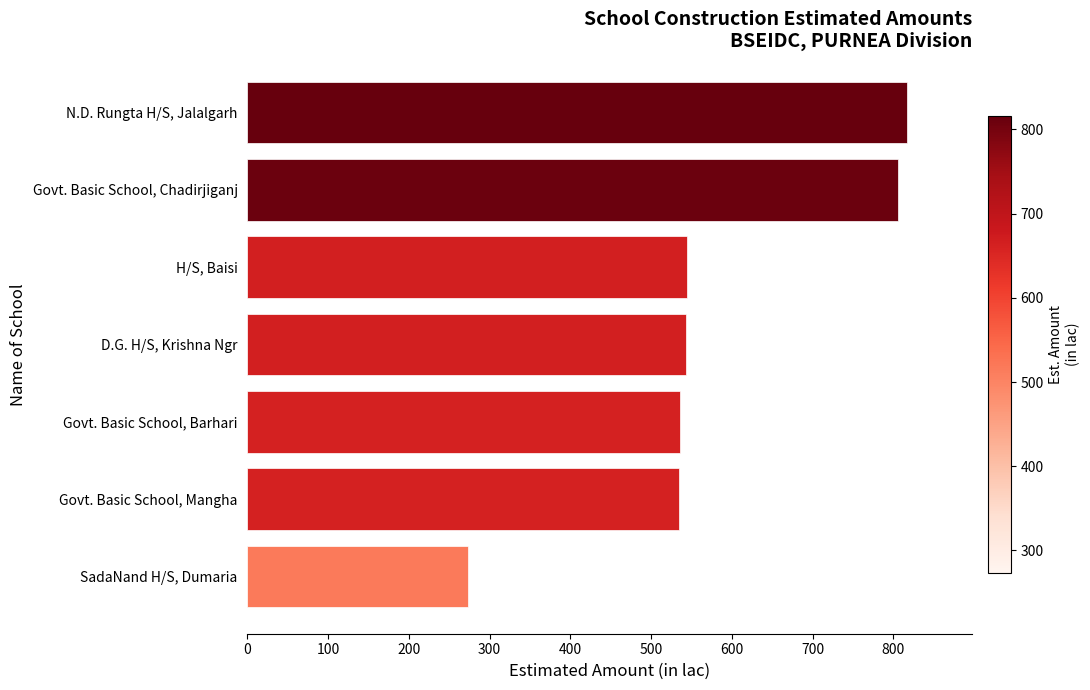

What is the approximate value at H/S, Baisi?

545.0